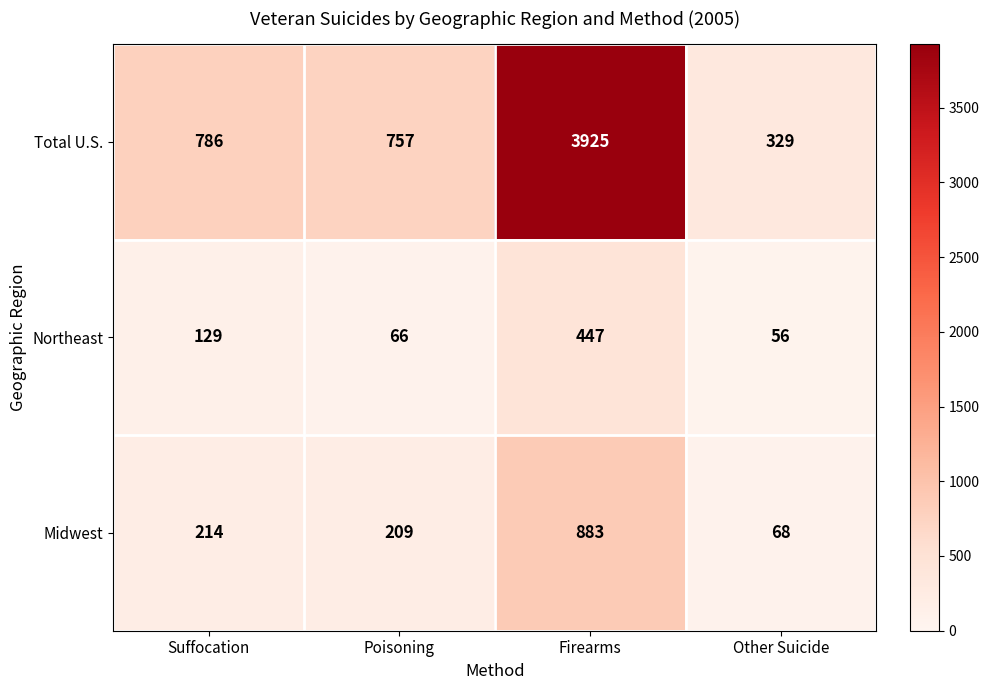

At Suffocation, list the series in order from smallest to largest.

Northeast, Midwest, Total U.S.